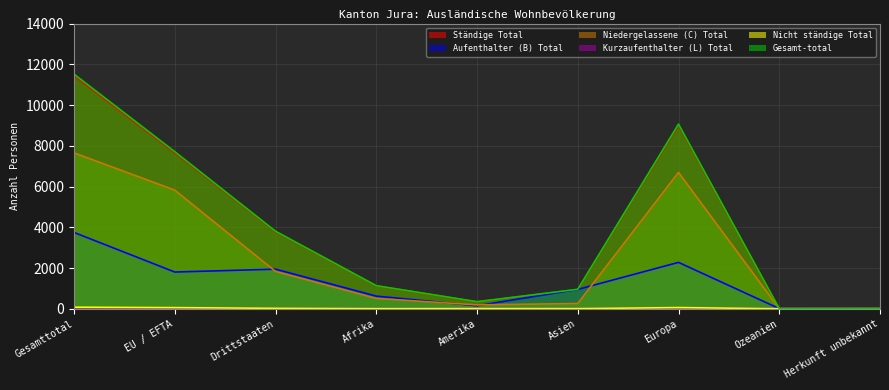

What is the label of the 3rd point from the left?

Drittstaaten